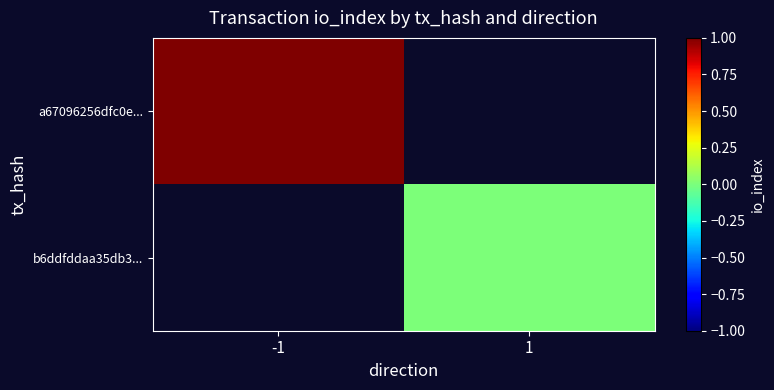

Is the value of b6ddfddaa35db3... at -1 greater than the value of a67096256dfc0e... at -1?

No